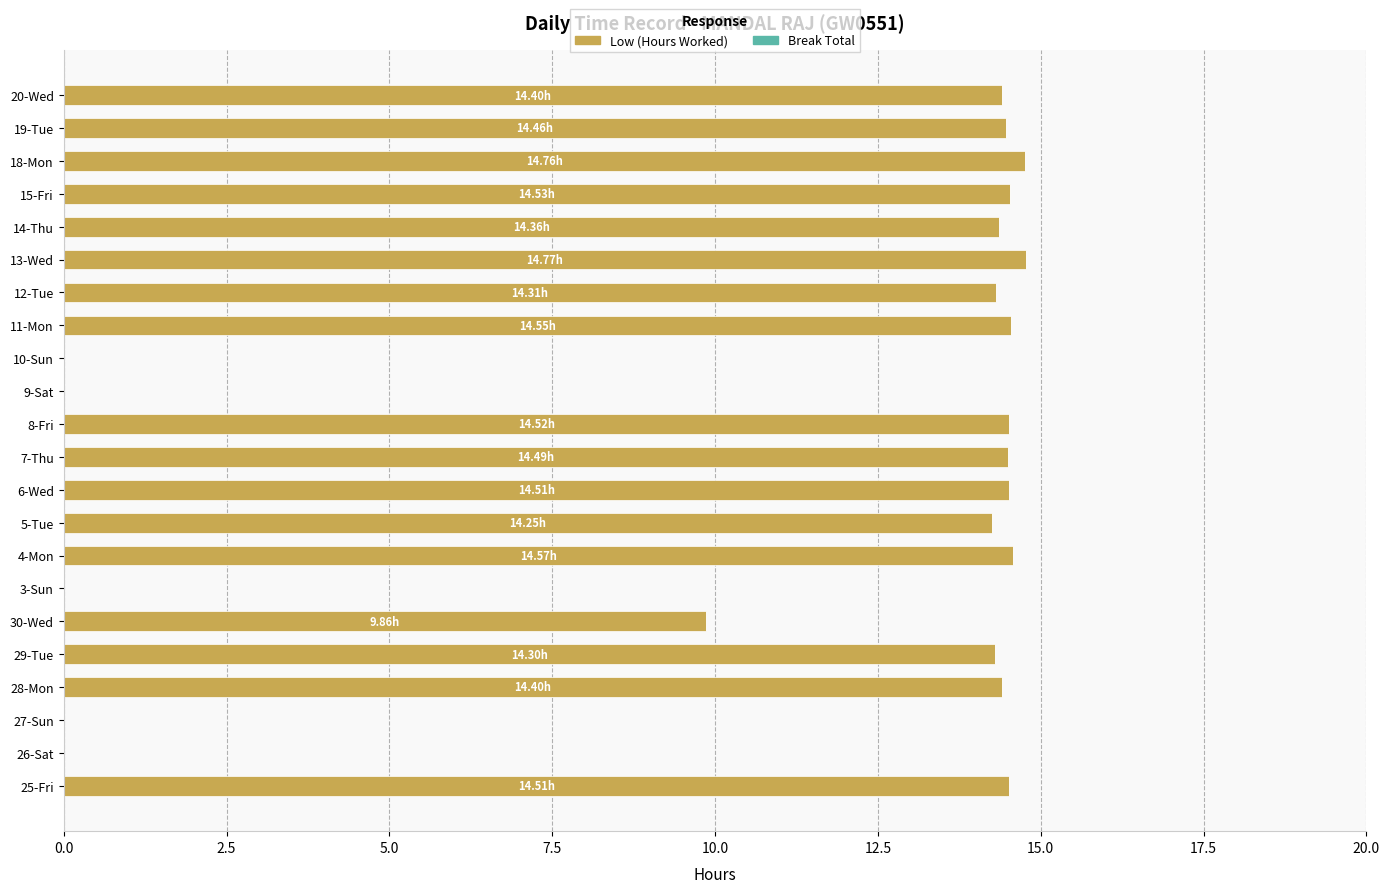

Are the bars horizontal?

Yes